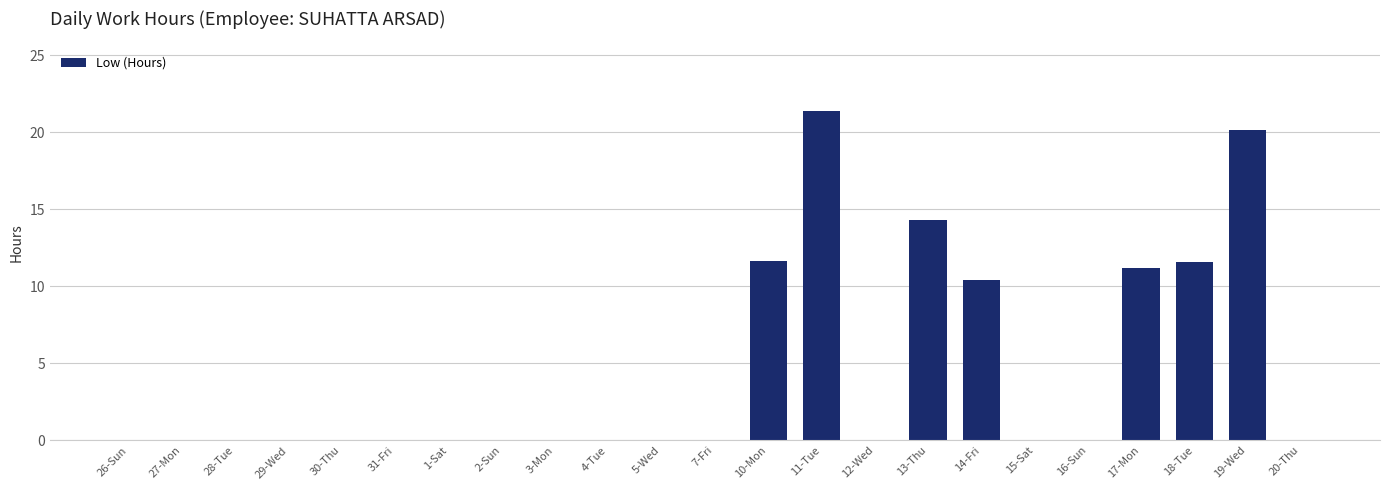

The chart shows a value of 0.0 at 20-Thu. True or false?

True